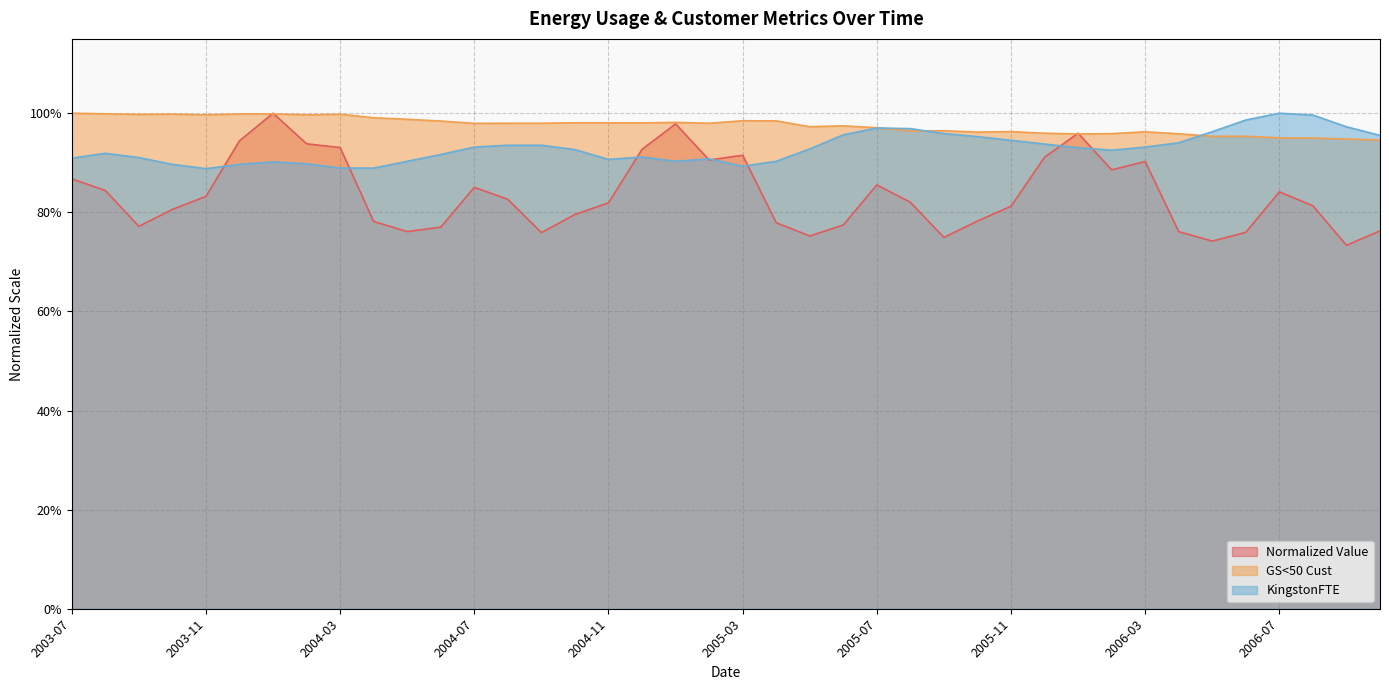

Between which two adjacent categories do Normalized Value and KingstonFTE first intersect?

2003-11 and 2003-12